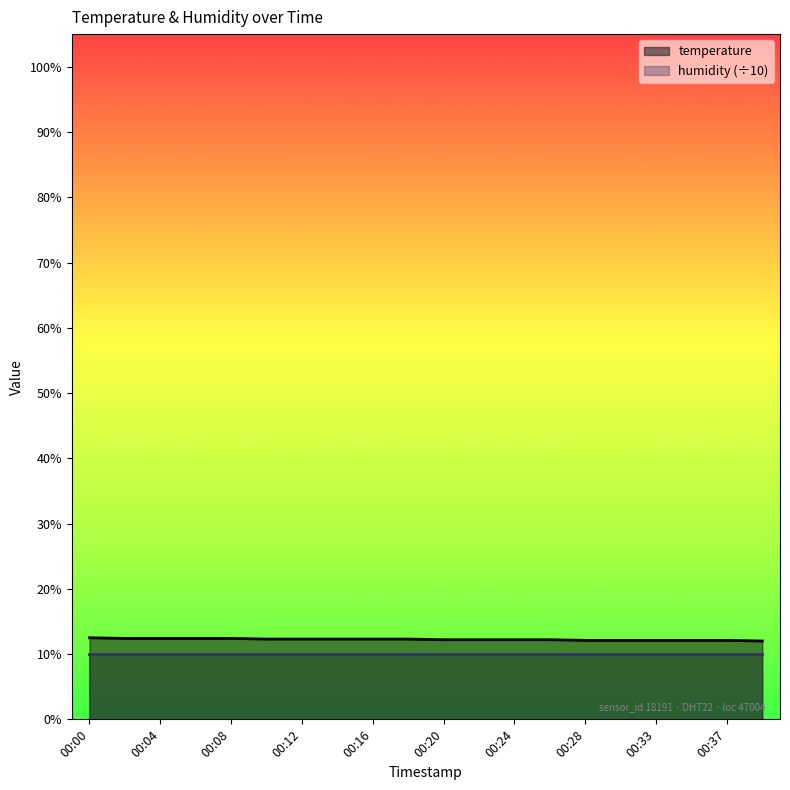

What is the average value?

12.2